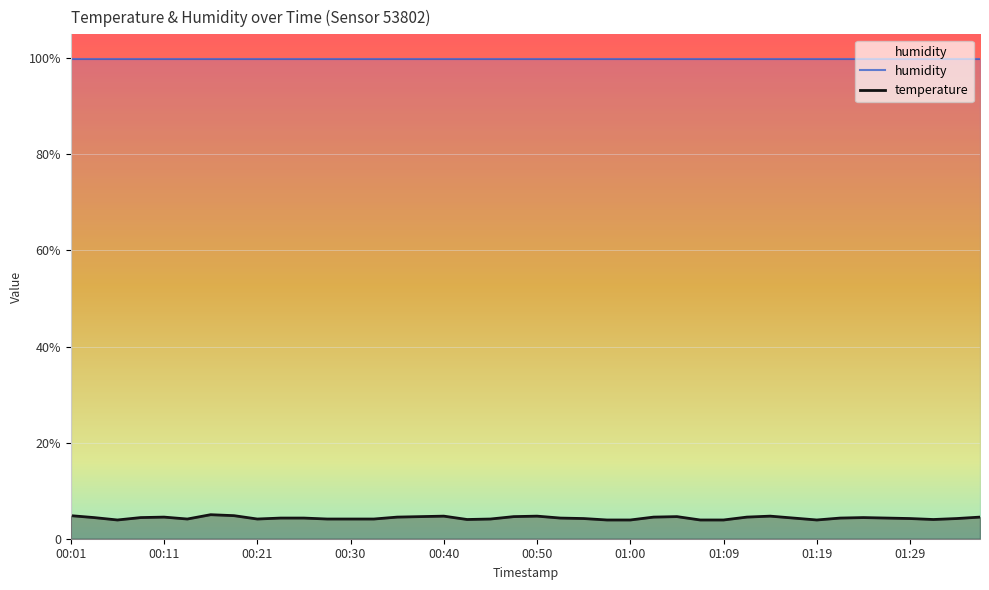

What is the sum of all values?

172.6